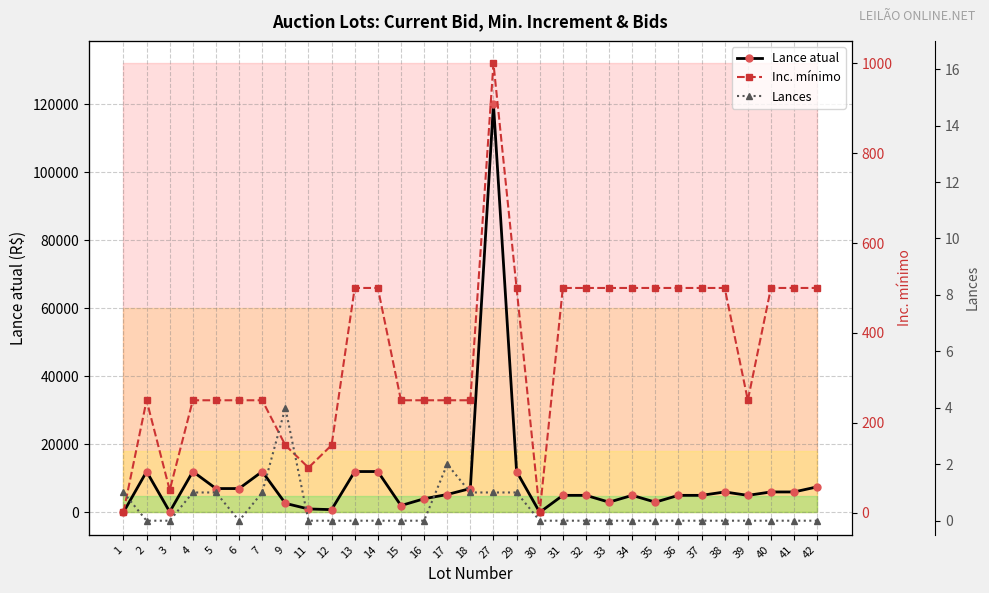

What is the value of the Inc. mínimo point at the 7th from the left?

250.0